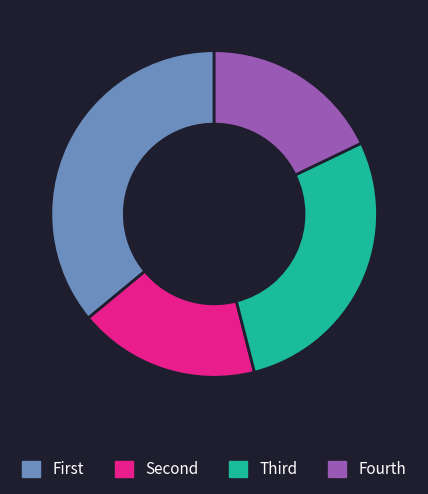

Is it true that Fourth is 3% of the pie?

False